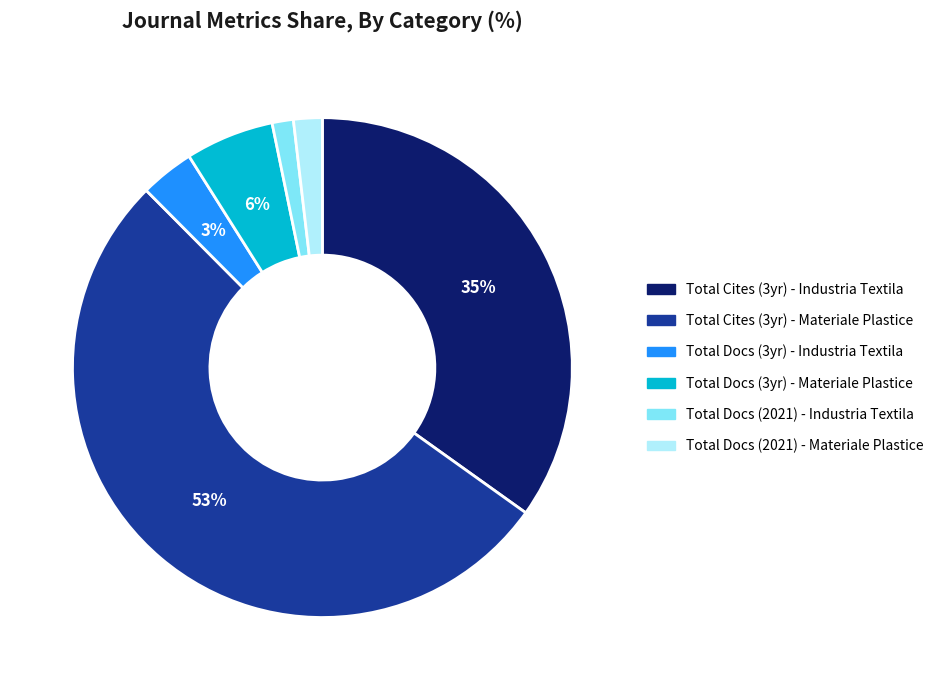

To the nearest percent, what is the average slice percentage?

17%